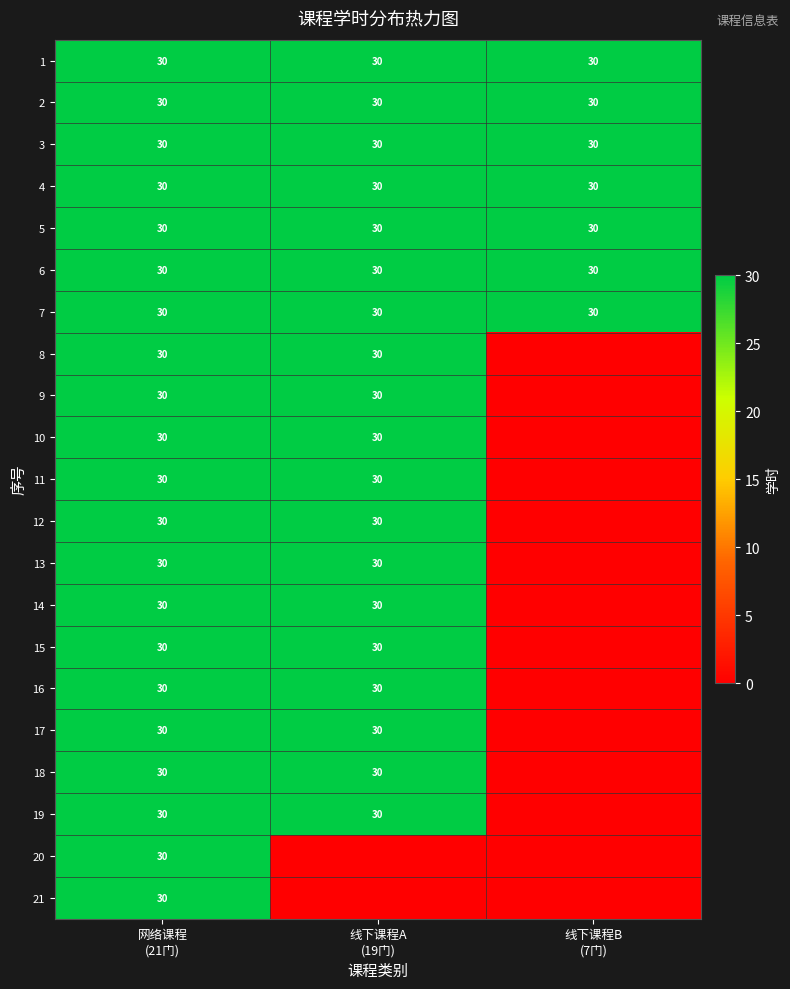

What is the sum of all 5 values?

90